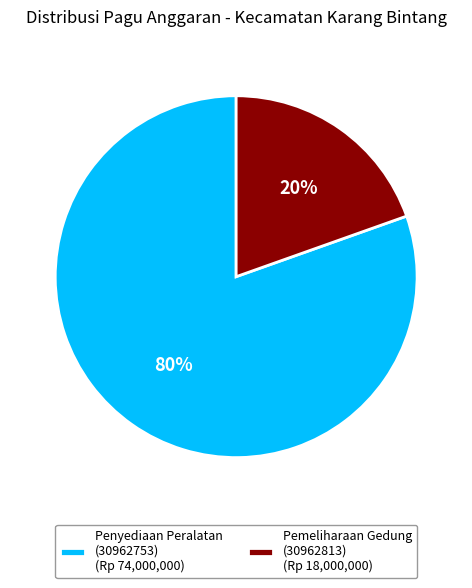

Which slice is the smallest?

Pemeliharaan Gedung (30962813) (Rp 18,000,000)